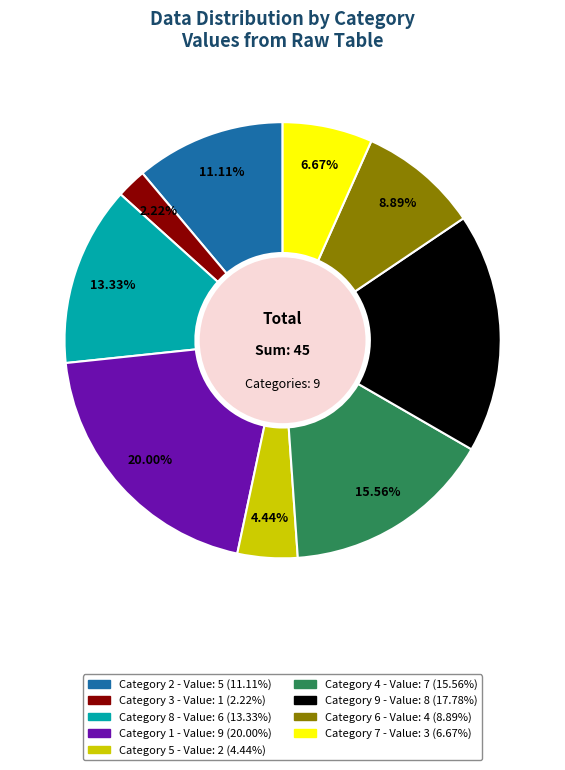

Is there any slice that represents more than half of the pie?

No